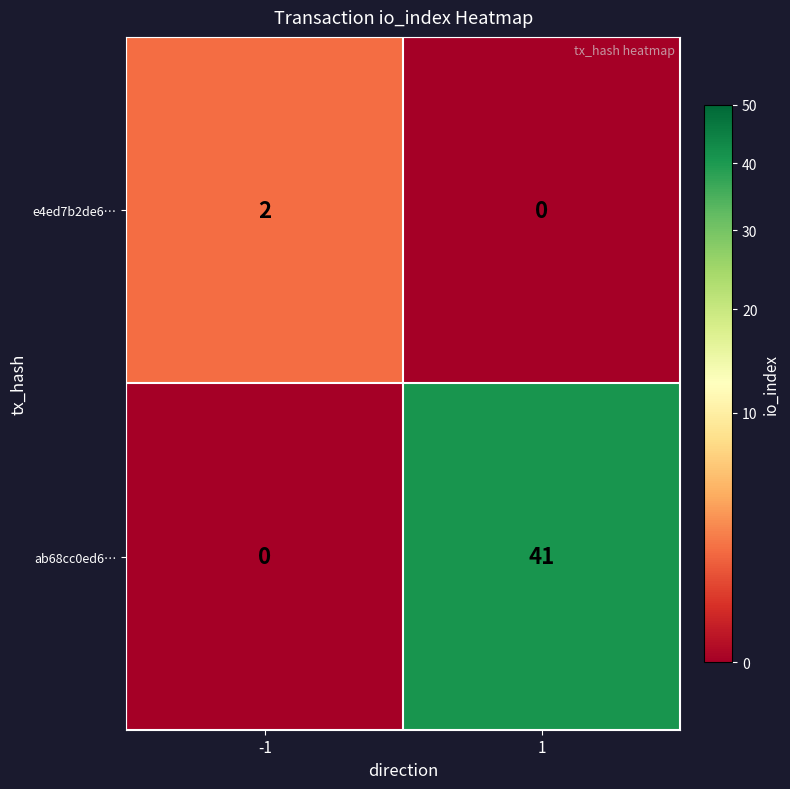

What is the greatest value displayed?

41